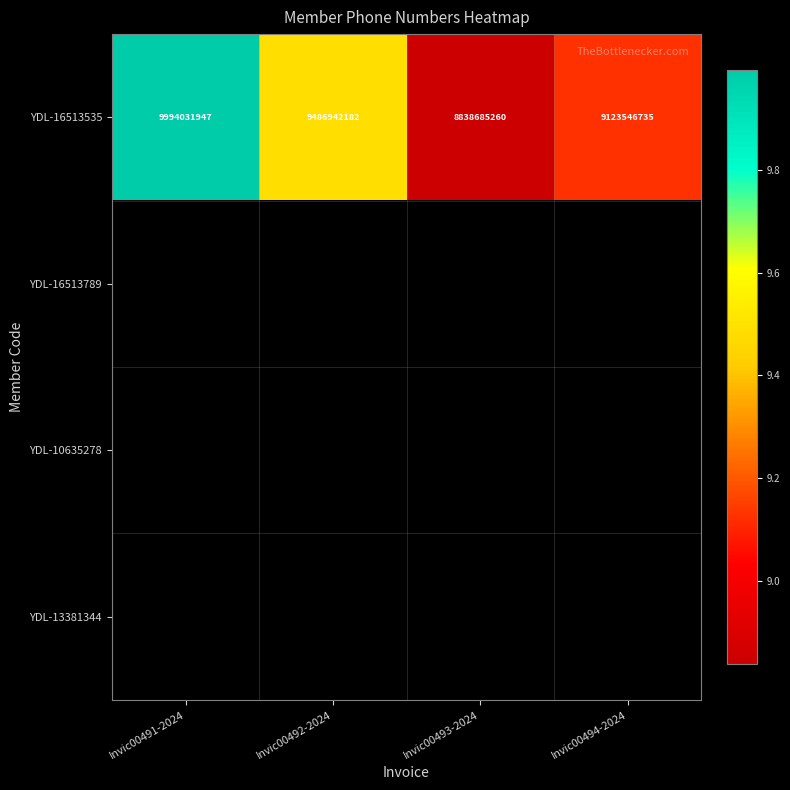

At how many categories does at least one series exceed 9798124740?

1